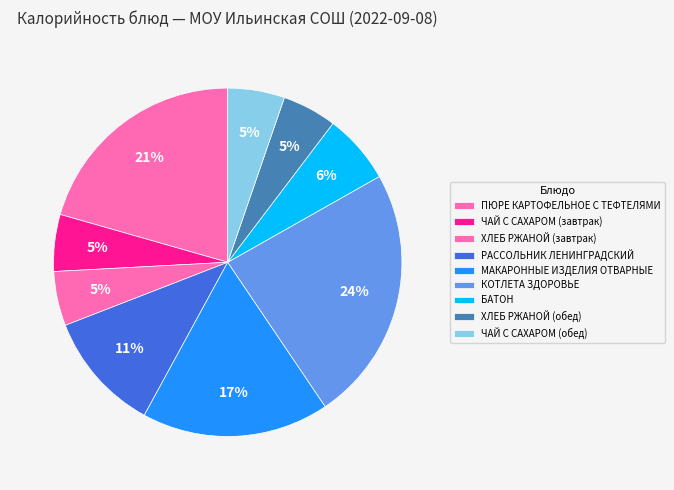

To the nearest percent, what is the average slice percentage?

11%